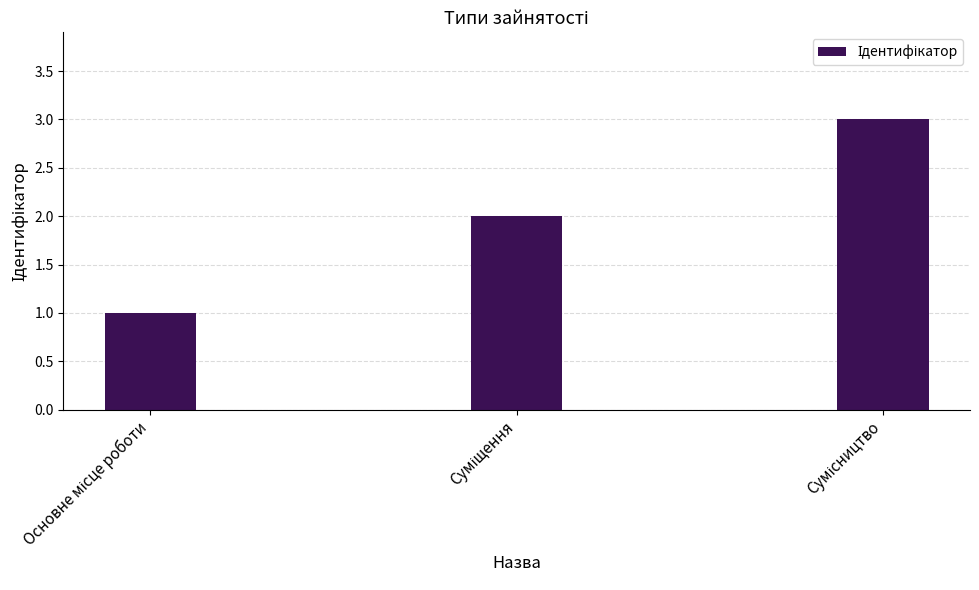

Are the bars horizontal?

No